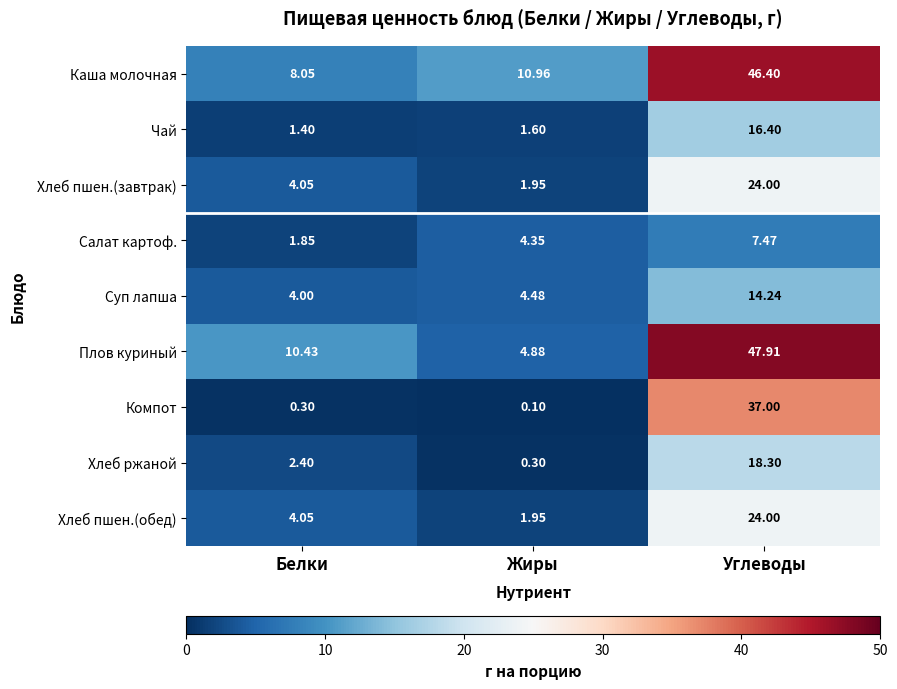

List the labels in order of Каша молочная value, smallest first.

Белки, Жиры, Углеводы